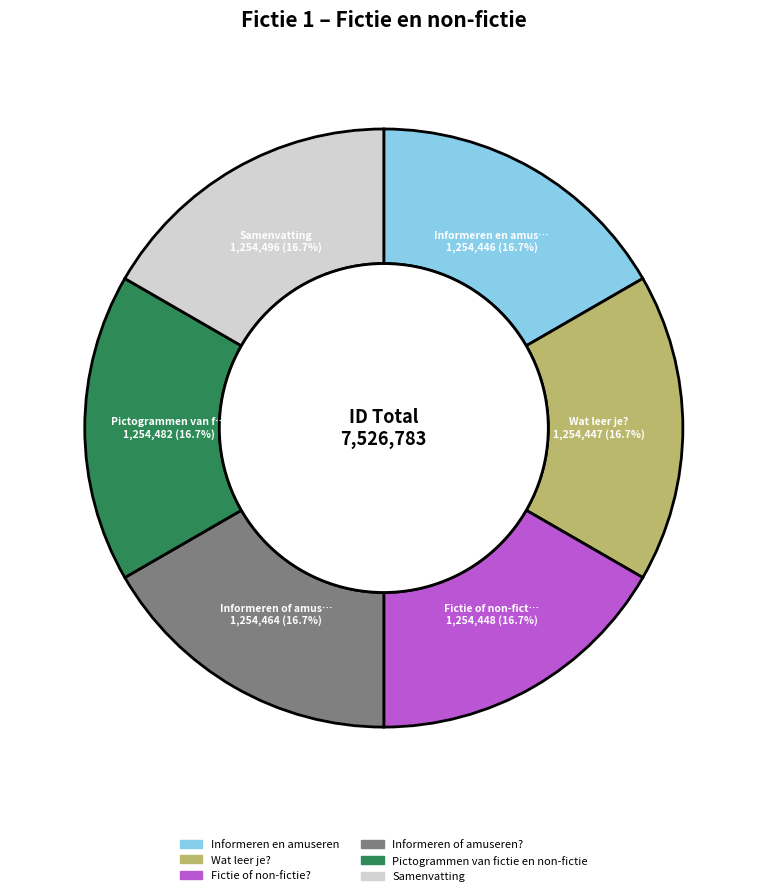

To the nearest percent, what percentage of the pie is Samenvatting?

17%